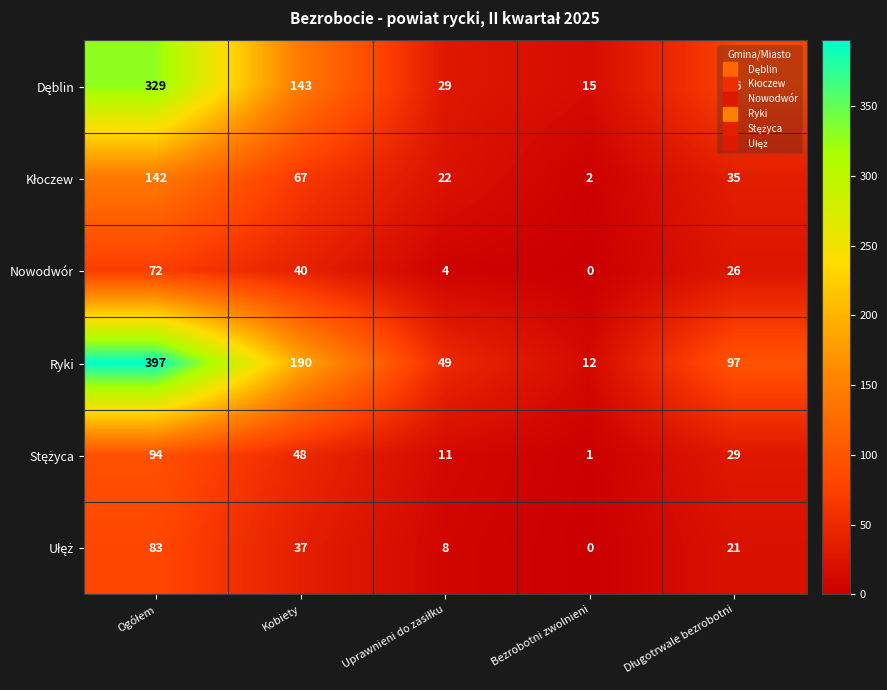

How many series are shown in this chart?

6